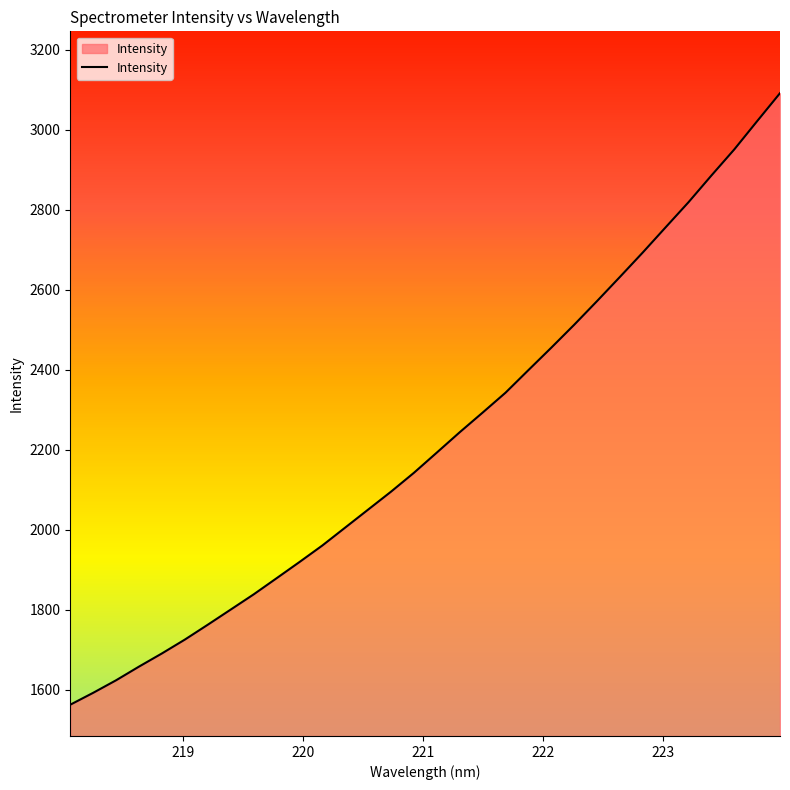

What is the maximum value shown in the chart?

3090.9